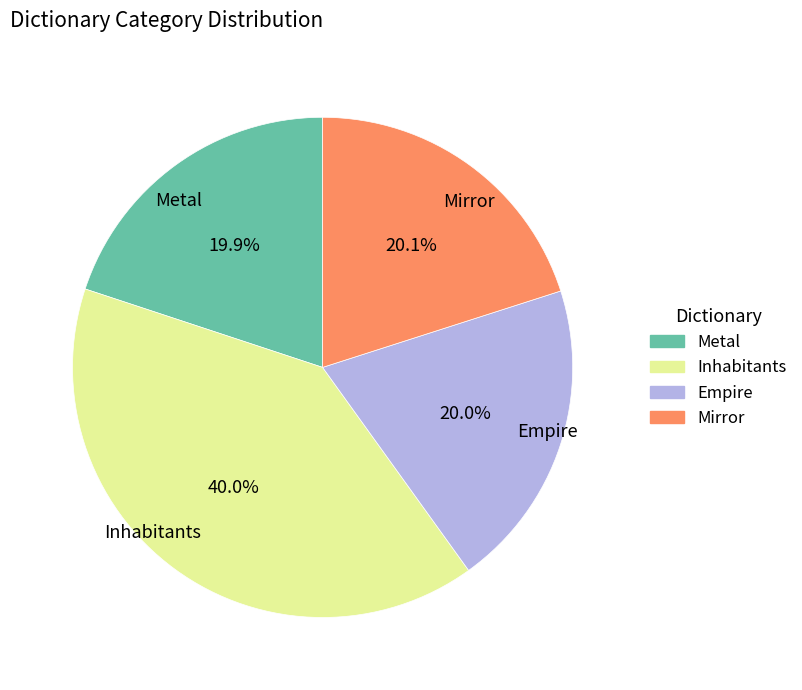

Which slice is the largest?

Inhabitants